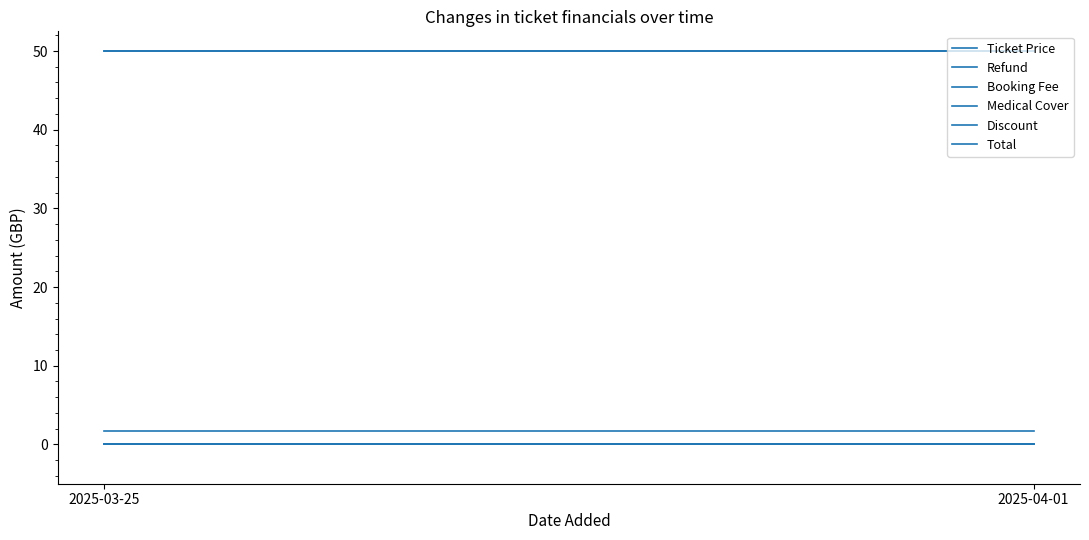

Rank the series at 2025-03-25 from lowest to highest value.

Medical Cover, Discount, Total, Booking Fee, Ticket Price, Refund